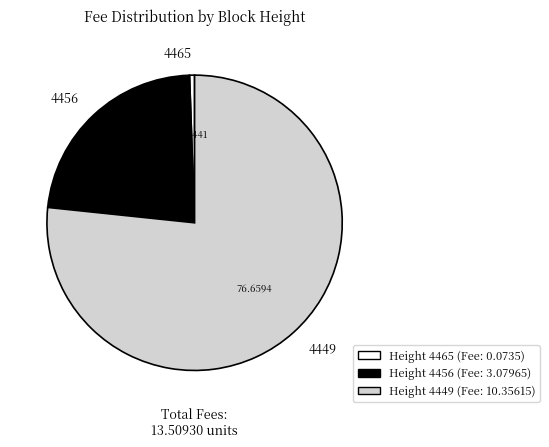

Combined, do 4456 and 4465 account for over 50%?

No